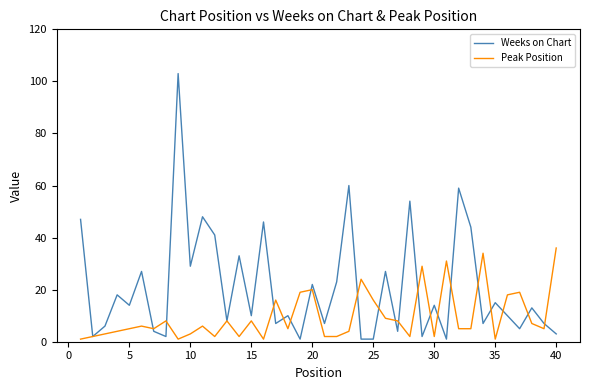

How many interior local peaks does the Peak Position series have?

12